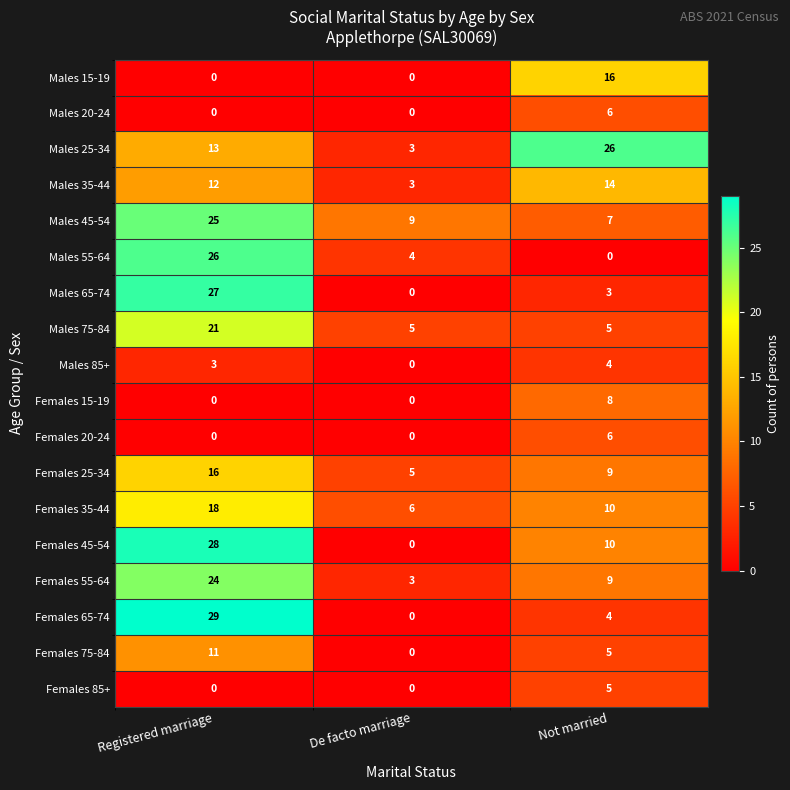

What is the sum of the Males 35-44 values at De facto marriage and Not married?

17